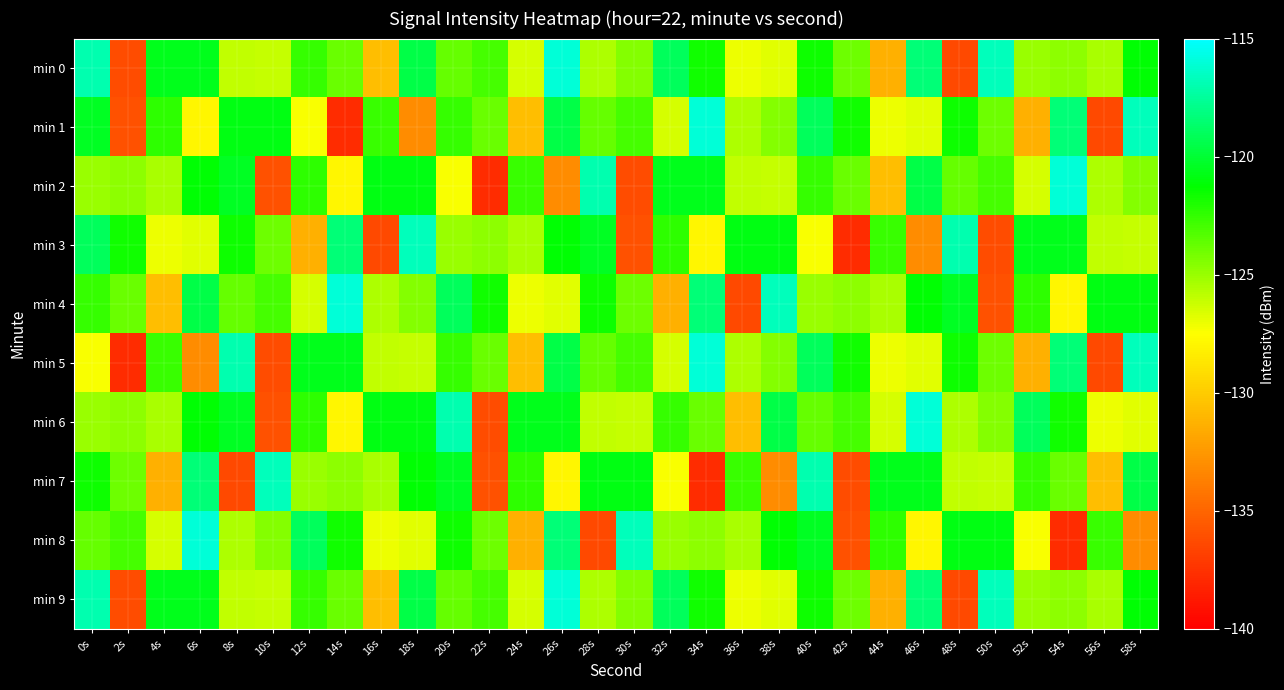

Count the number of data series in this chart.

10